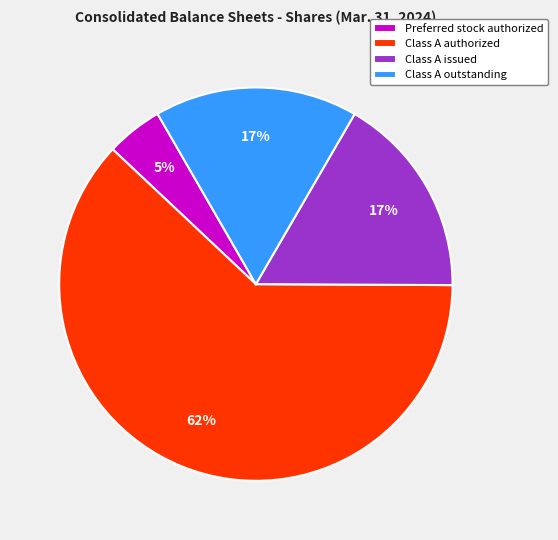

To the nearest percent, what is the average slice percentage?

25%